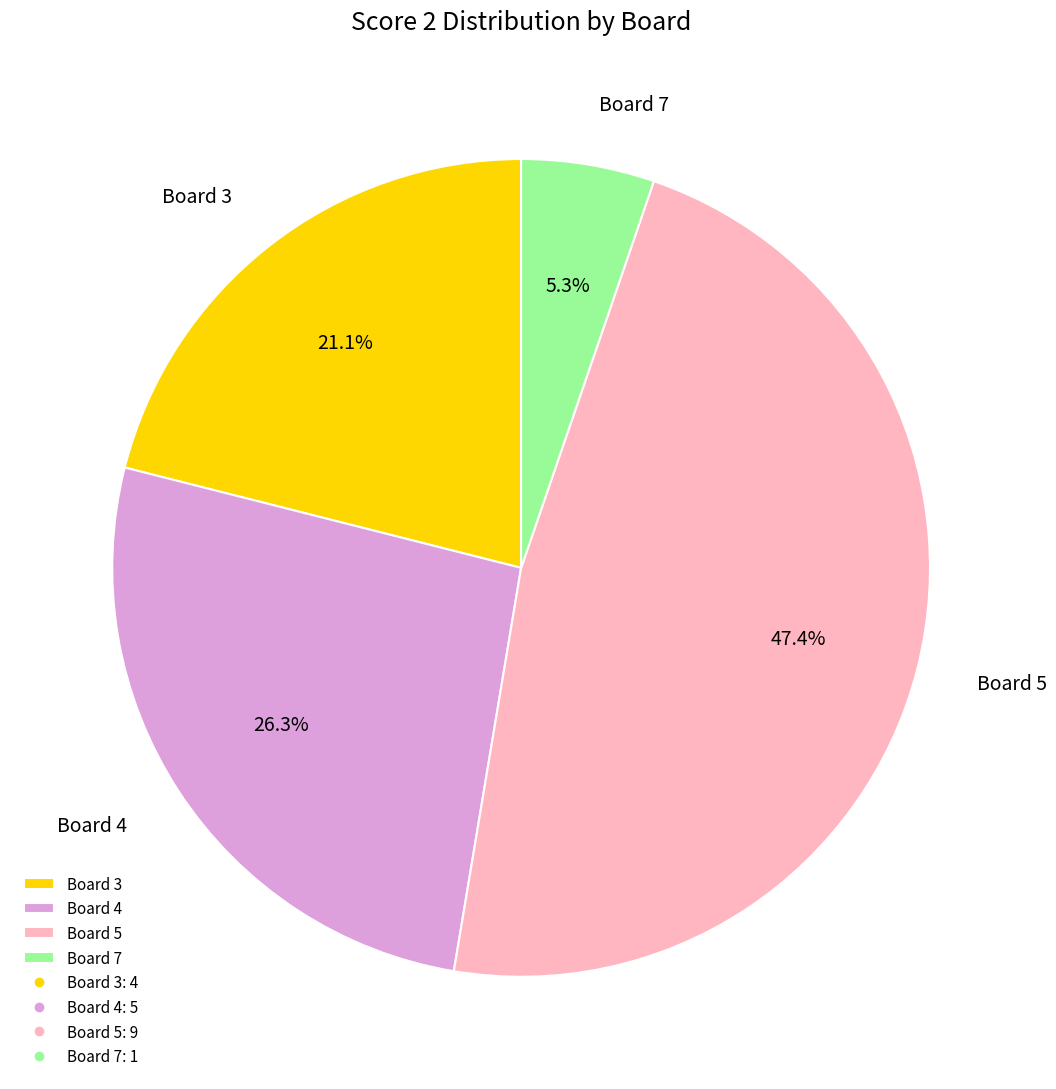

Does Board 5 account for over 50% of the chart?

No